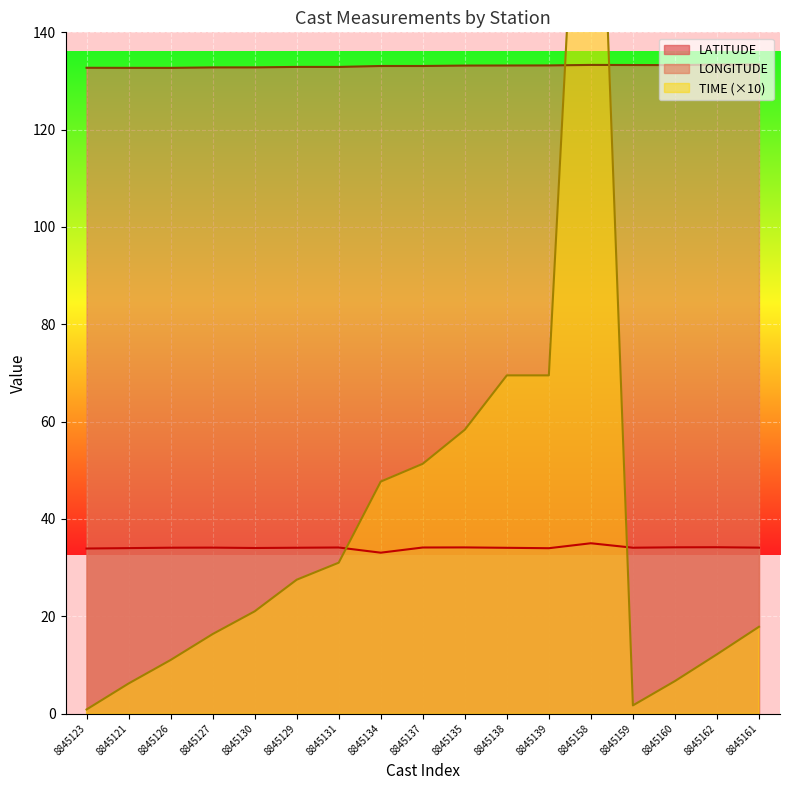

List the labels in order of LATITUDE value, largest first.

8845158, 8845162, 8845160, 8845135, 8845131, 8845137, 8845127, 8845161, 8845126, 8845159, 8845129, 8845138, 8845130, 8845121, 8845139, 8845123, 8845134